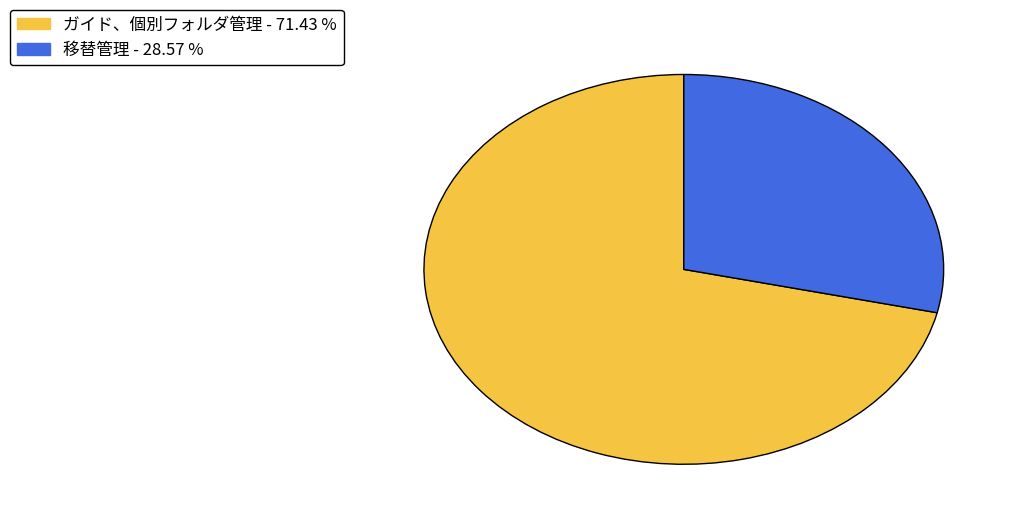

Do 移替管理 and ガイド、個別フォルダ管理 together represent more than half of the pie?

Yes